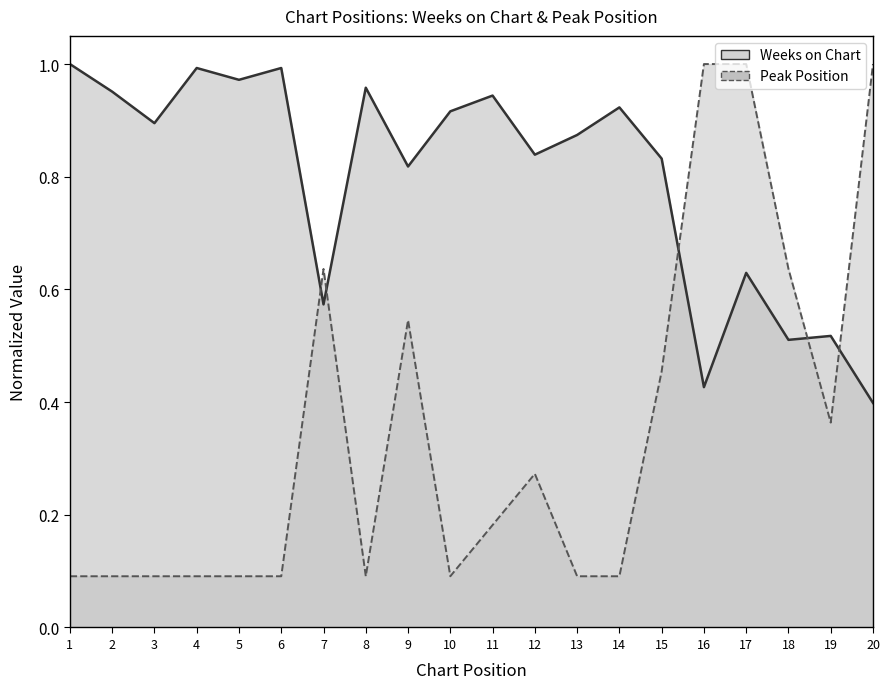

Reading left to right, what are all the values shown in this chart?

Weeks on Chart: 1=1.0	2=1.0	3=0.9	4=1.0	5=1.0	6=1.0	7=0.6	8=1.0	9=0.8	10=0.9	11=0.9	12=0.8	13=0.9	14=0.9	15=0.8	16=0.4	17=0.6	18=0.5	19=0.5	20=0.4
Peak Position: 1=0.1	2=0.1	3=0.1	4=0.1	5=0.1	6=0.1	7=0.6	8=0.1	9=0.5	10=0.1	11=0.2	12=0.3	13=0.1	14=0.1	15=0.5	16=1.0	17=1.0	18=0.6	19=0.4	20=1.0